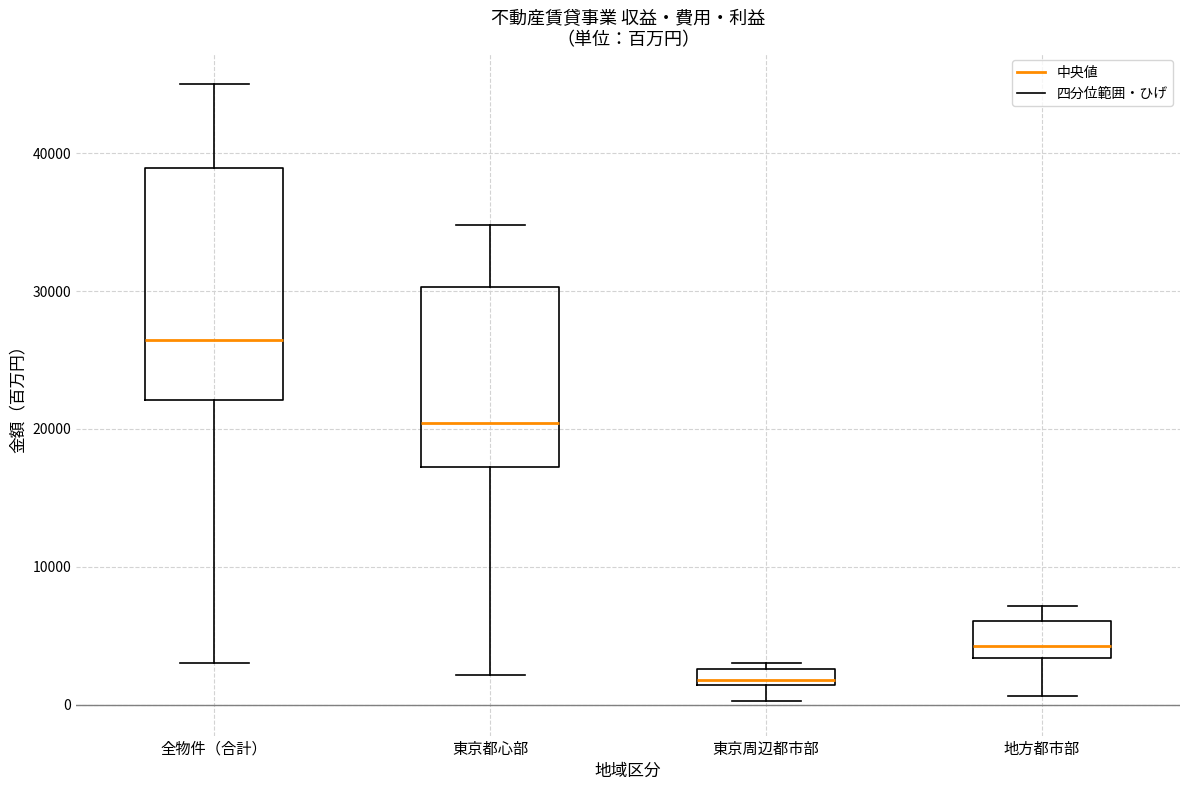

Where does the upper whisker of the box for 全物件（合計） end on the y-axis? The values are not printed on the chart, so give them approximately, as read against the axis.

45000